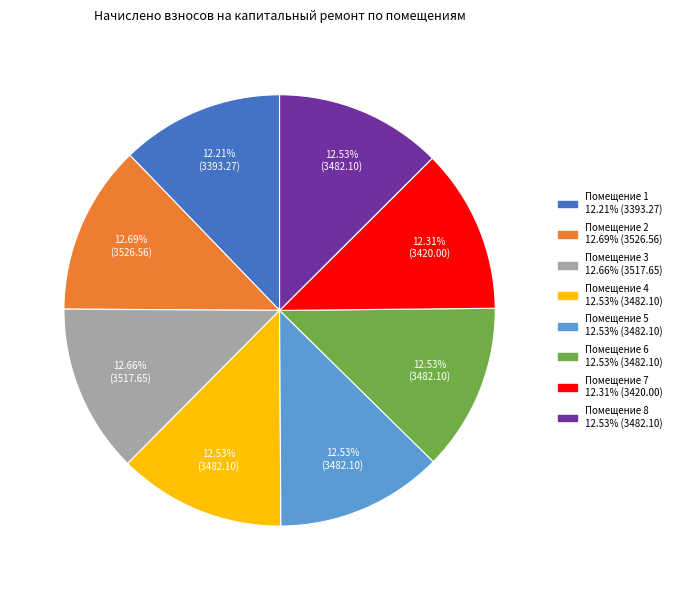

Is there a majority slice in this chart?

No